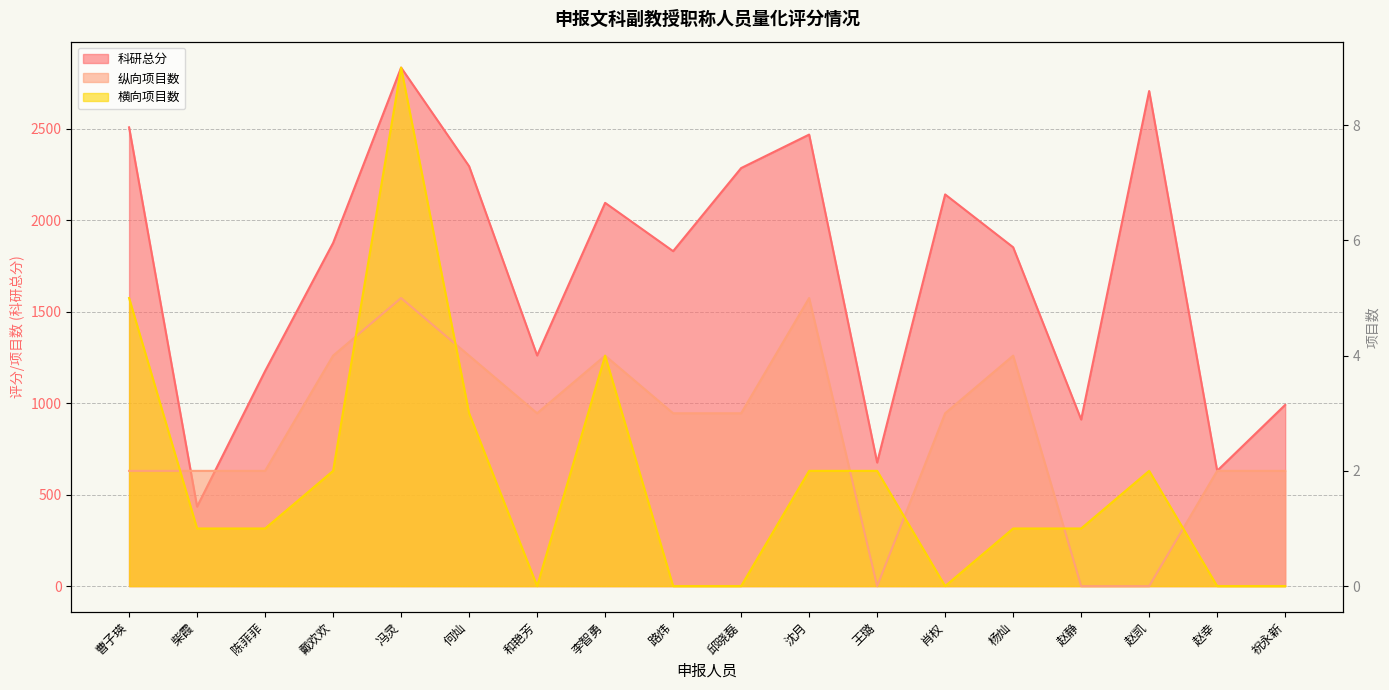

At 赵凯, list the series in order from largest to smallest.

科研总分, 横向项目数, 纵向项目数